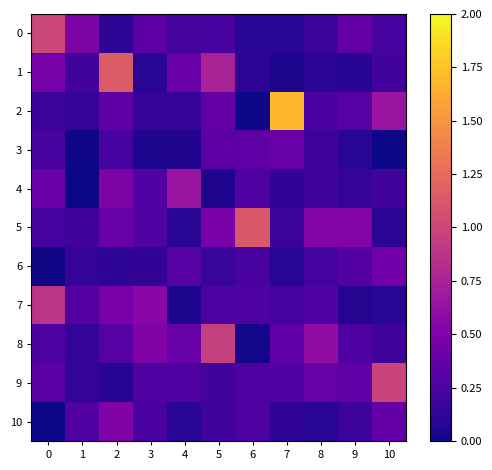

Which series has the widest spread of values?

2